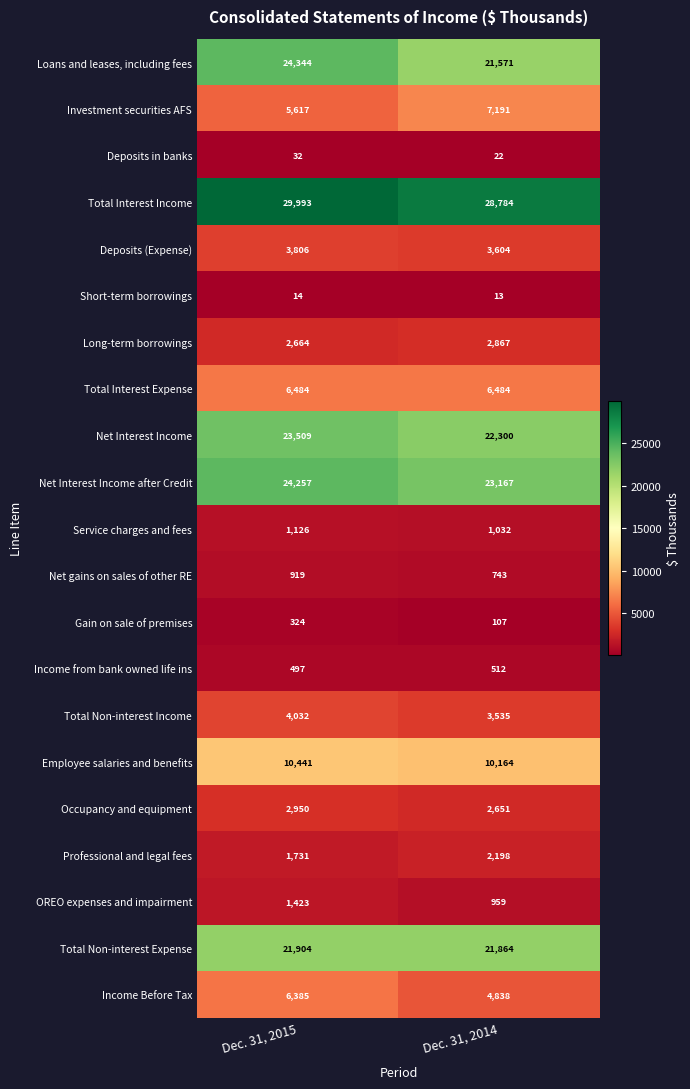

At which label is Investment securities AFS closest to 6404?

Dec. 31, 2015